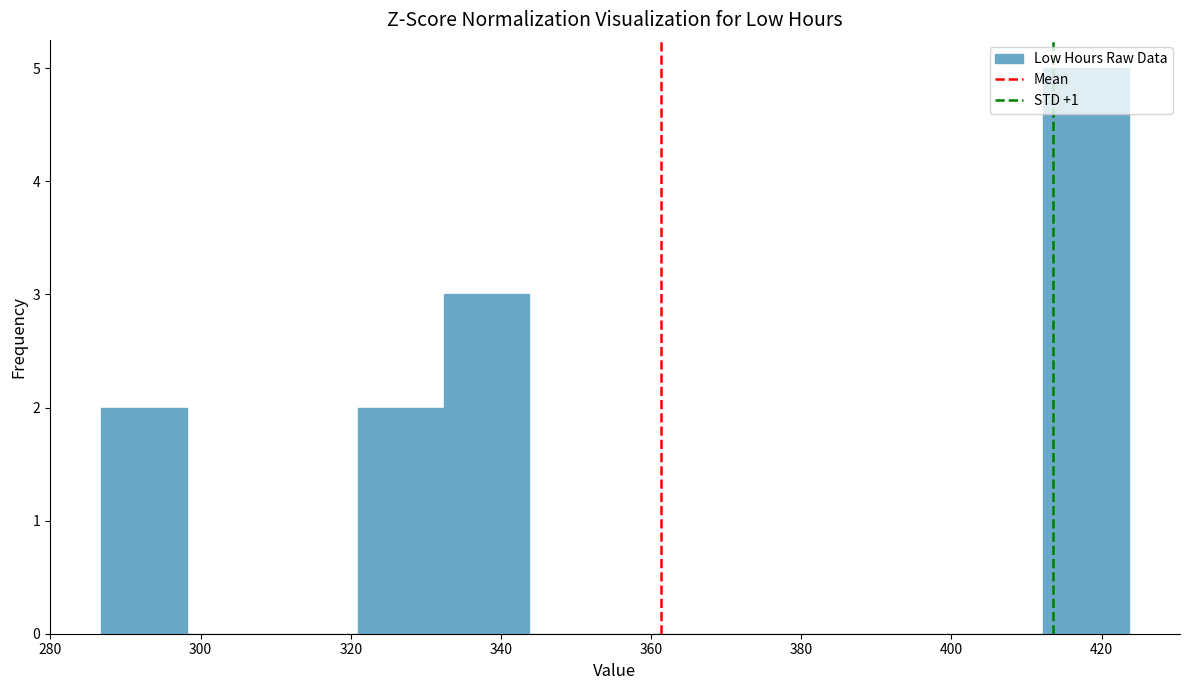

Reading left to right, list every bar in this chart as the range it spans on the x-axis followed by its height. Neither the bar edges nor the heights are printed on the chart, so give them approximately, as read against the axes.

286.8 to 298.2: 2
298.2 to 309.6: 0
309.6 to 321.0: 0
321.0 to 332.4: 2
332.4 to 343.8: 3
343.8 to 355.2: 0
355.2 to 366.6: 0
366.6 to 378.0: 0
378.0 to 389.4: 0
389.4 to 400.8: 0
400.8 to 412.2: 0
412.2 to 423.6: 5